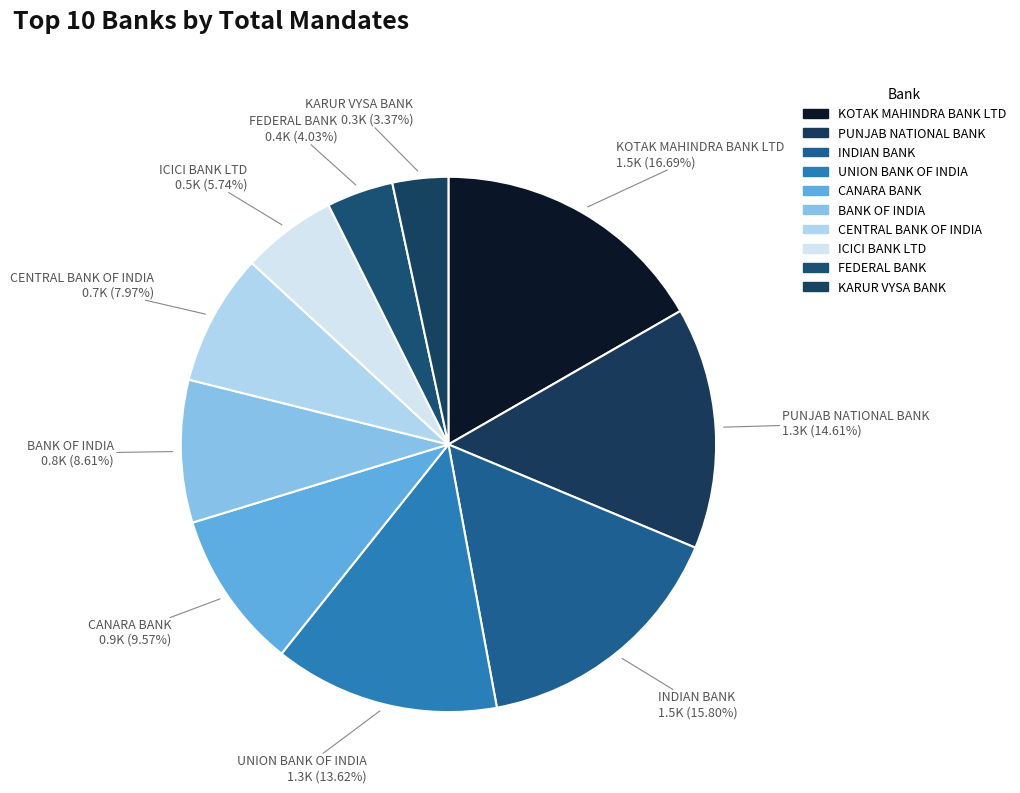

Is CENTRAL BANK OF INDIA the majority of the pie?

No